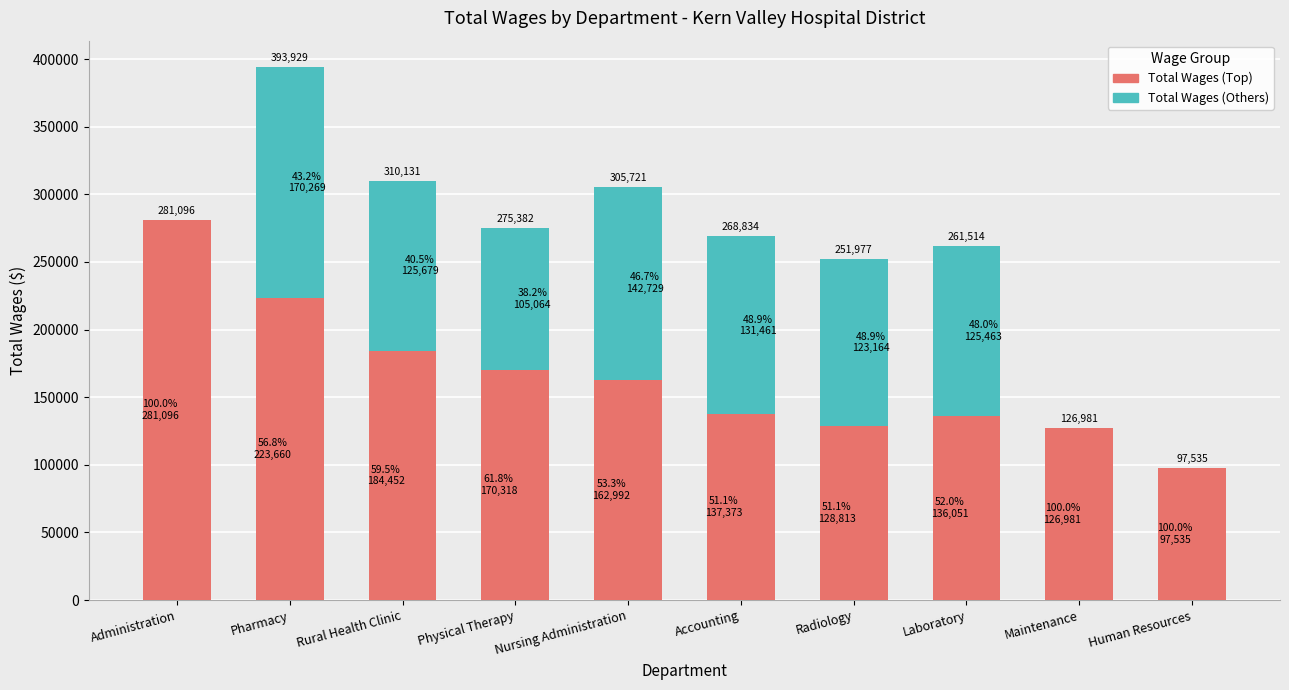

What are all the series names shown in the legend?

Total Wages (Top), Total Wages (Others)